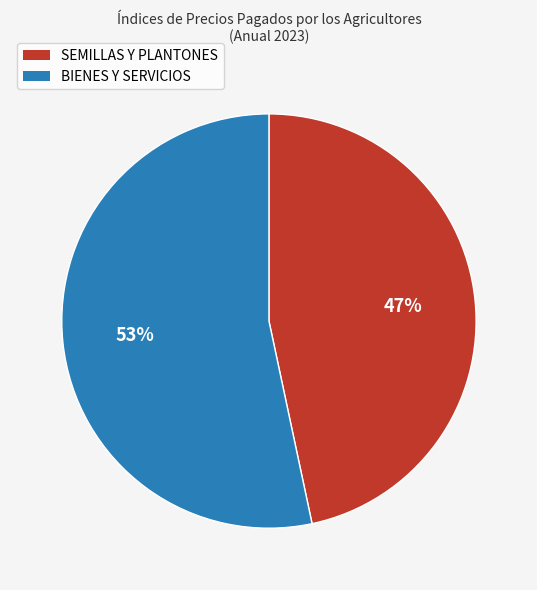

Between BIENES Y SERVICIOS and SEMILLAS Y PLANTONES, which is larger?

BIENES Y SERVICIOS